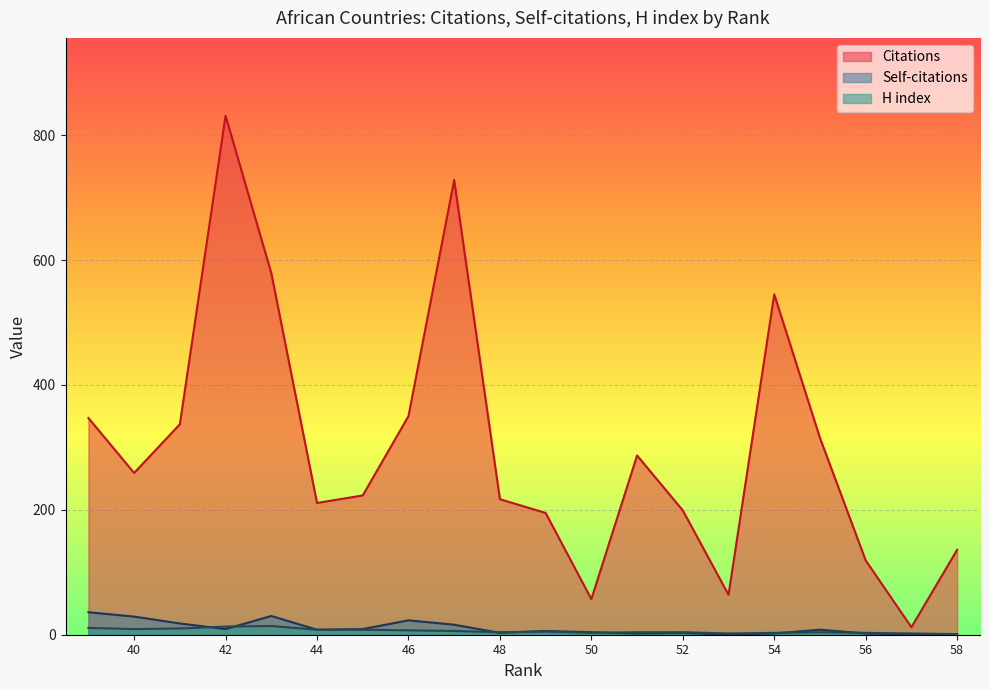

Between 53 and 48, which series saw the biggest shift?

Citations